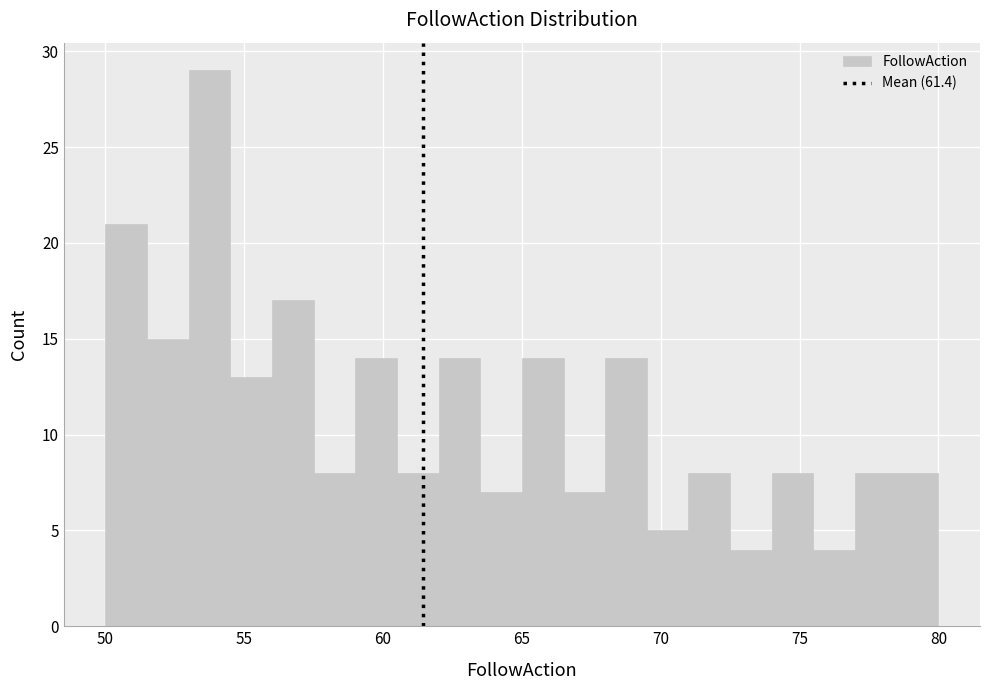

Read against the x-axis, roughly where is the centre of the tallest bar?

54.0